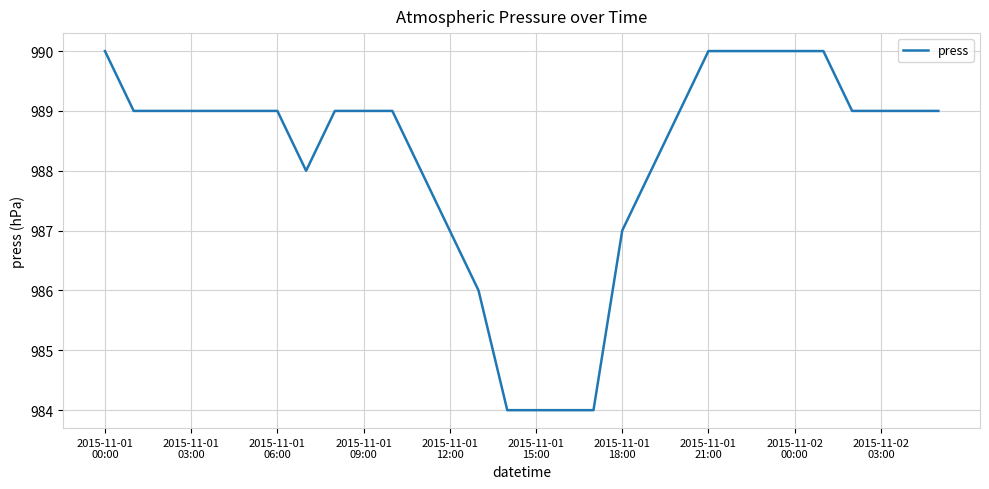

What is the smallest value displayed?

984